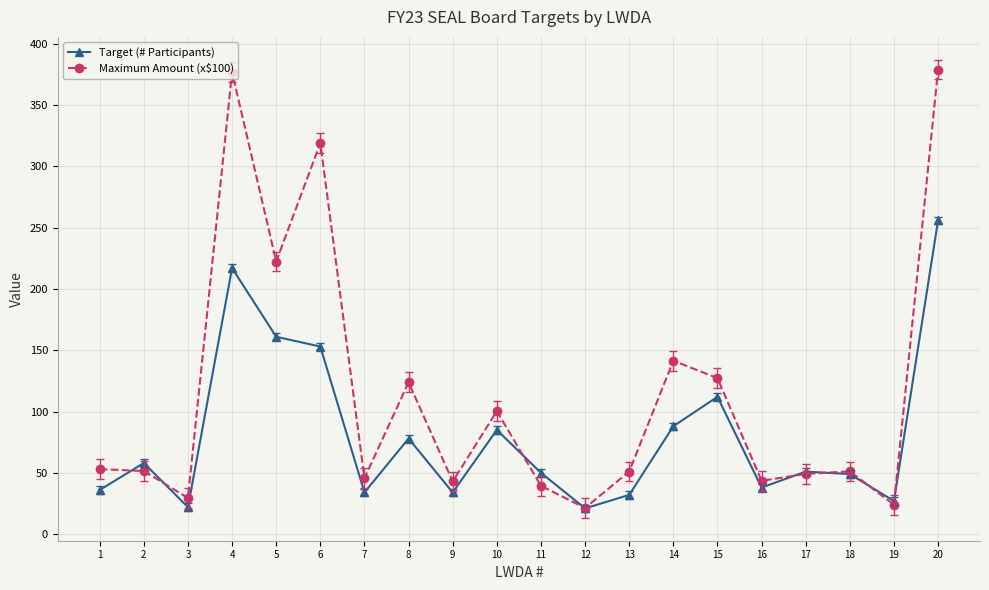

What is the difference between the maximum and minimum values in the Maximum Amount (x$100) series?

357.6